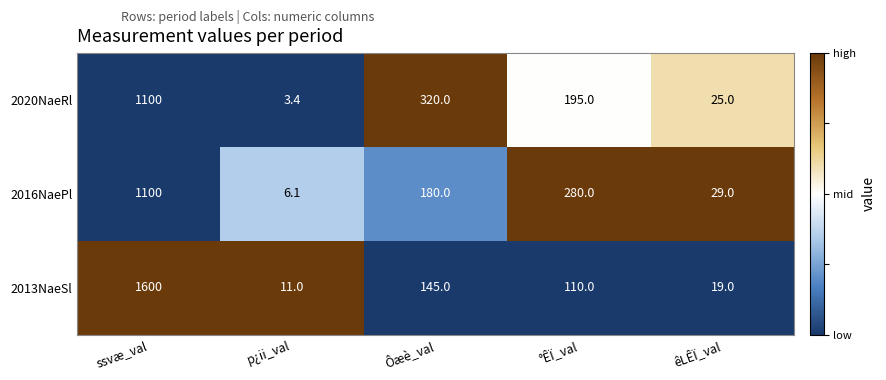

What is the average value of the 2016NaePl series?

319.0